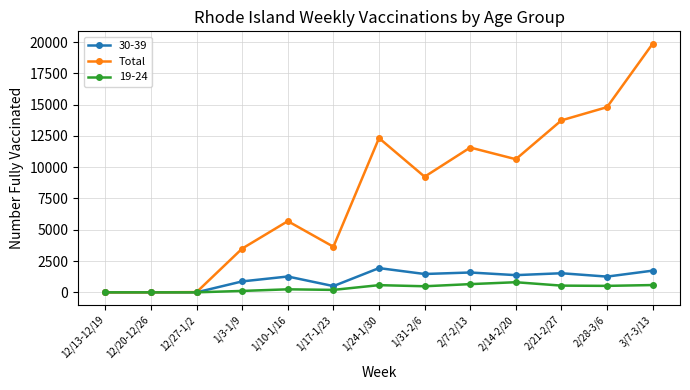

Rank the series by their maximum value, from highest to lowest.

Total, 30-39, 19-24